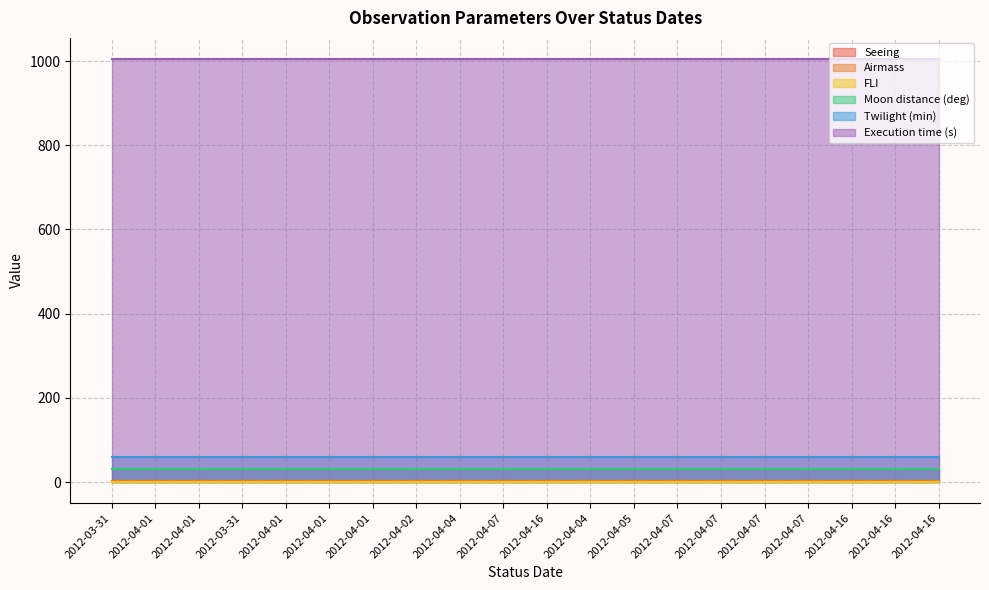

What is the value of the Moon distance (deg) point at the 10th from the left?

30.0